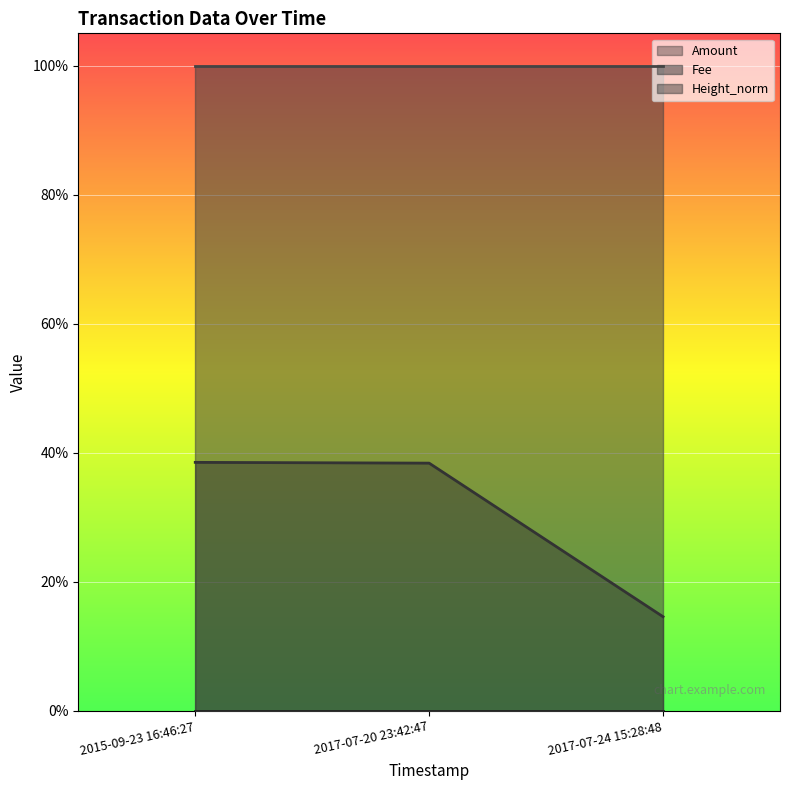

True or false: Height_norm has a value of 0.0 at 2015-09-23 16:46:27.

True